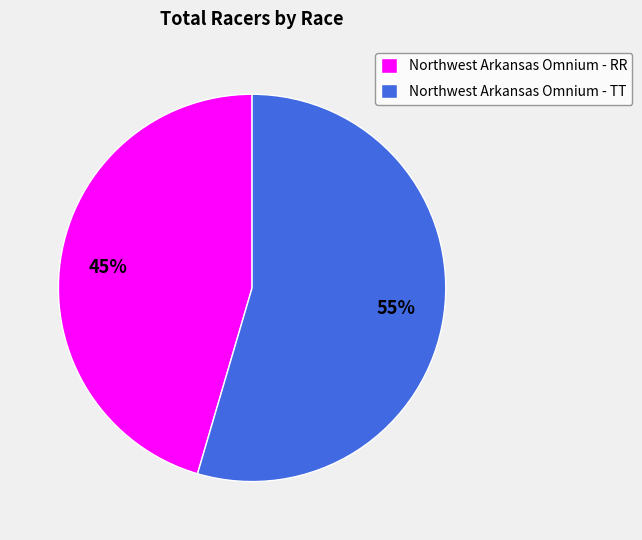

How many slices are in this pie chart?

2